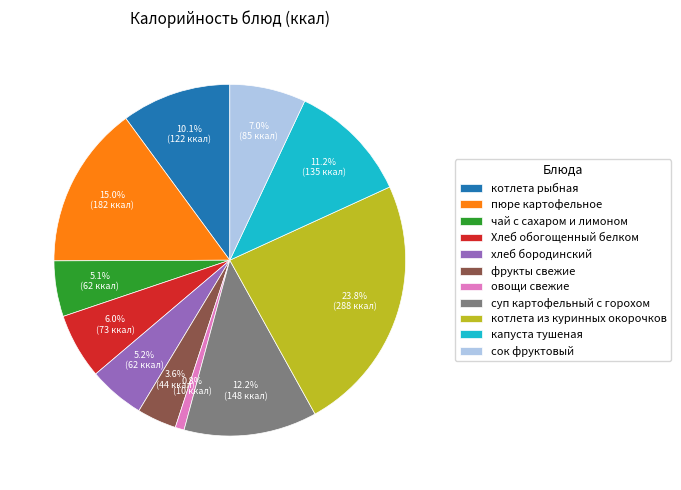

Count the number of slices in the pie.

11